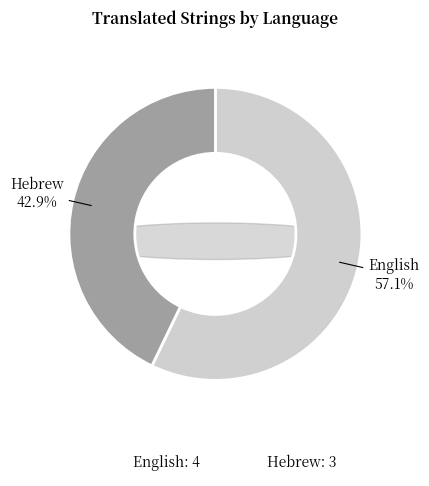

Combined, do Hebrew and English account for over 50%?

Yes